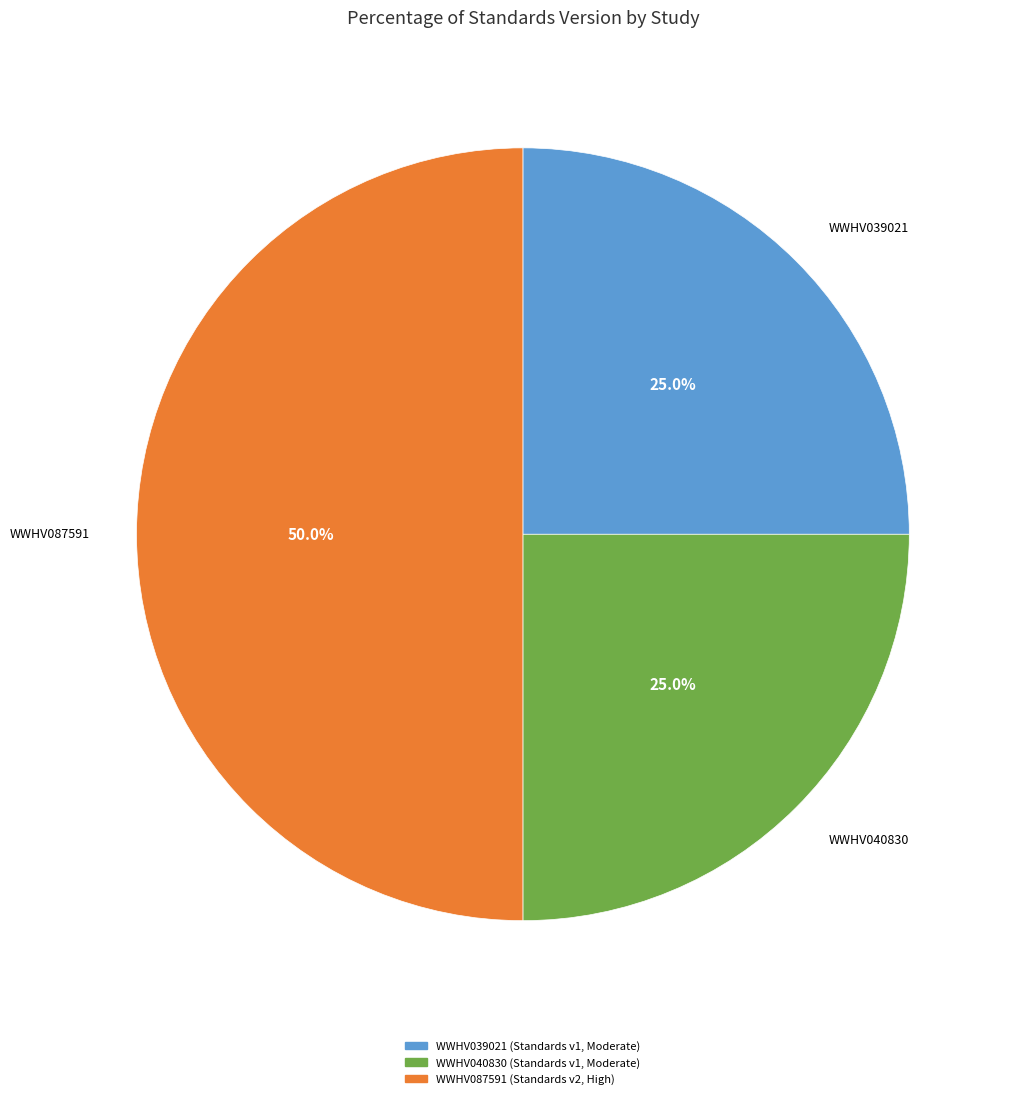

Which category has the biggest portion of the pie?

WWHV087591